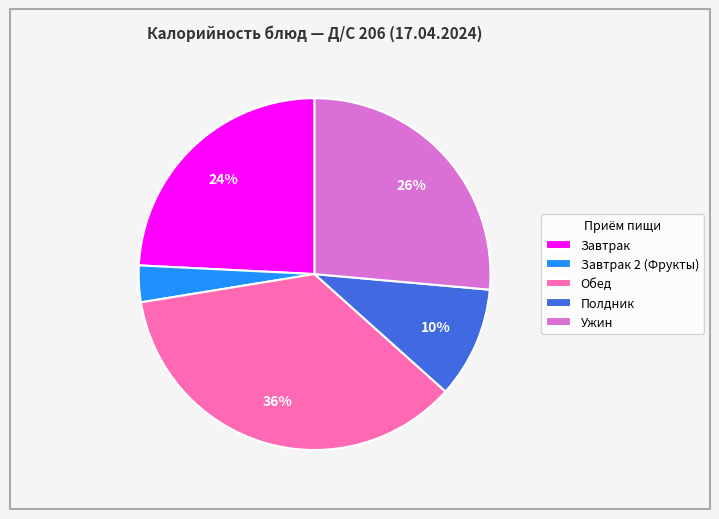

Approximately how many times larger is the value at Завтрак compared to Полдник?

2.4